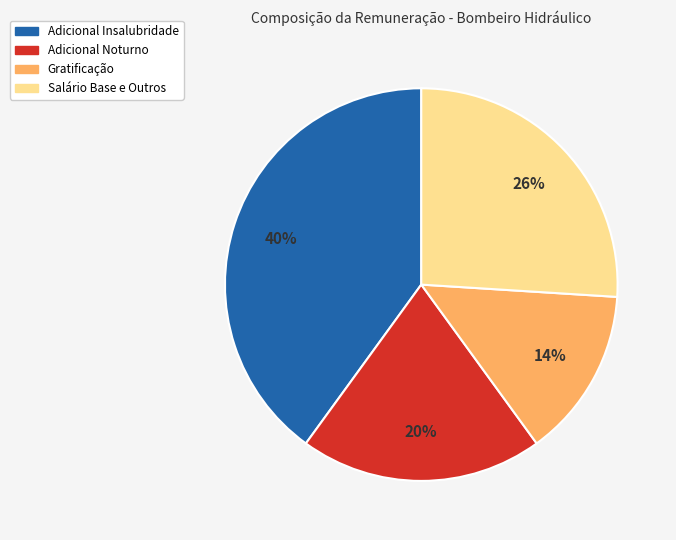

To the nearest percent, what percentage of the pie is Adicional Noturno?

20%